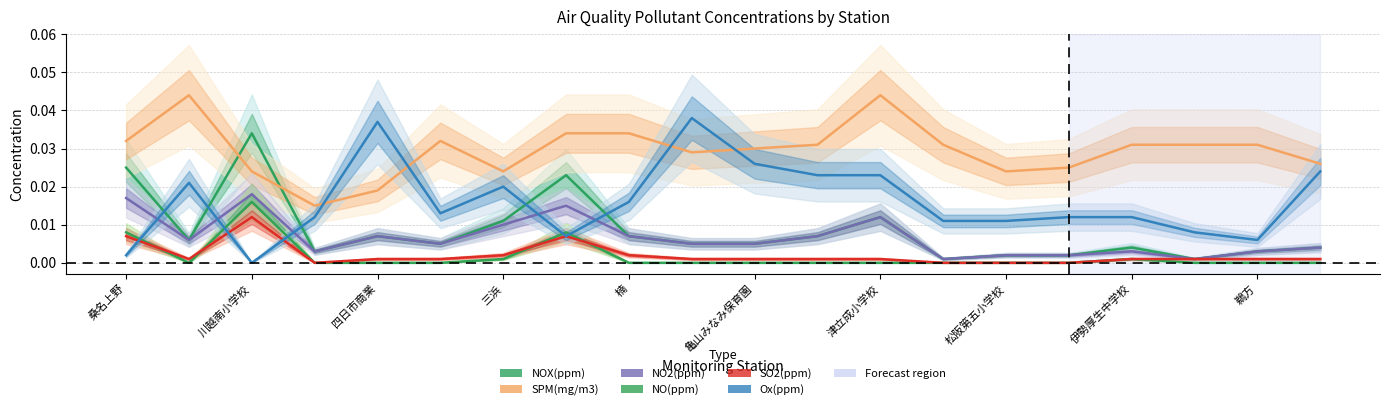

Reading left to right, transcribe all the data shown in this chart.

NOX(ppm): 0.0	0.0	0.0	0.0	0.0	0.0	0.0	0.0	0.0	0.0	0.0	0.0	0.0	0.0	0.0	0.0	0.0	0.0	0.0	0.0
SPM(mg/m3): 0.0	0.0	0.0	0.0	0.0	0.0	0.0	0.0	0.0	0.0	0.0	0.0	0.0	0.0	0.0	0.0	0.0	0.0	0.0	0.0
NO2(ppm): 0.0	0.0	0.0	0.0	0.0	0.0	0.0	0.0	0.0	0.0	0.0	0.0	0.0	0.0	0.0	0.0	0.0	0.0	0.0	0.0
NO(ppm): 0.0	0.0	0.0	0.0	0.0	0.0	0.0	0.0	0.0	0.0	0.0	0.0	0.0	0.0	0.0	0.0	0.0	0.0	0.0	0.0
SO2(ppm): 0.0	0.0	0.0	0.0	0.0	0.0	0.0	0.0	0.0	0.0	0.0	0.0	0.0	0.0	0.0	0.0	0.0	0.0	0.0	0.0
Ox(ppm): 0.0	0.0	0.0	0.0	0.0	0.0	0.0	0.0	0.0	0.0	0.0	0.0	0.0	0.0	0.0	0.0	0.0	0.0	0.0	0.0